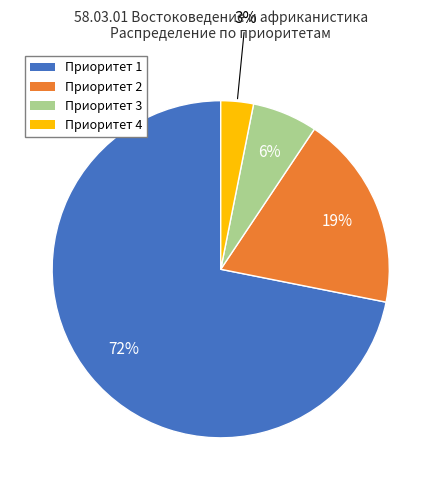

Which has a higher value, Приоритет 3 or Приоритет 2?

Приоритет 2